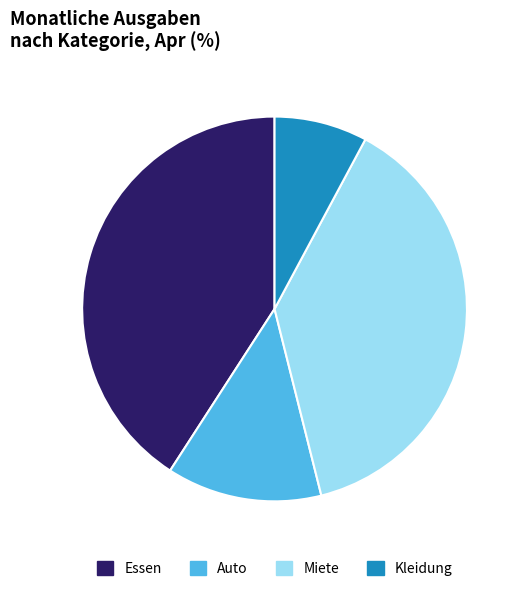

Is the sum of Miete and Essen greater than half?

Yes